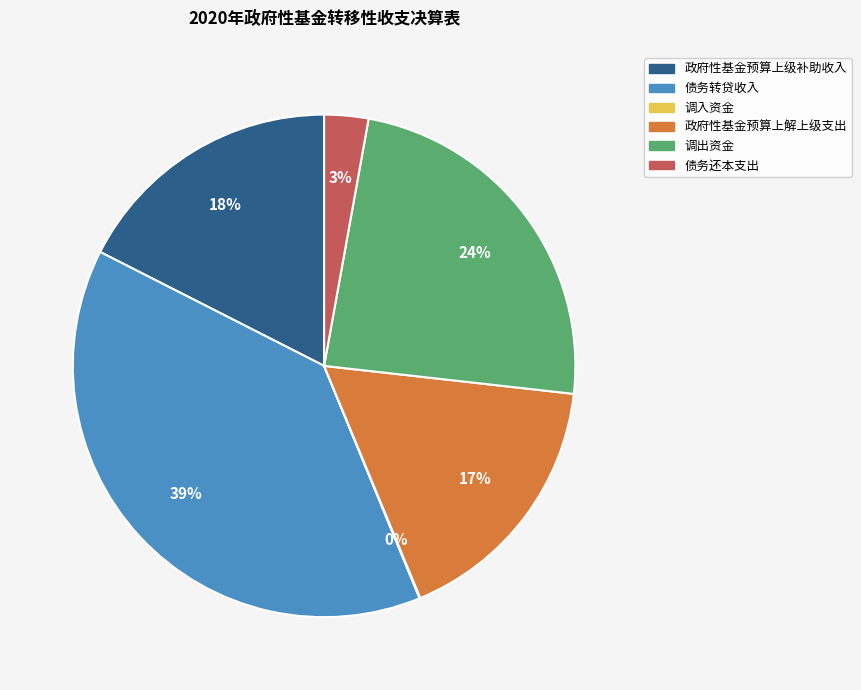

Does 政府性基金预算上解上级支出 account for over 50% of the chart?

No